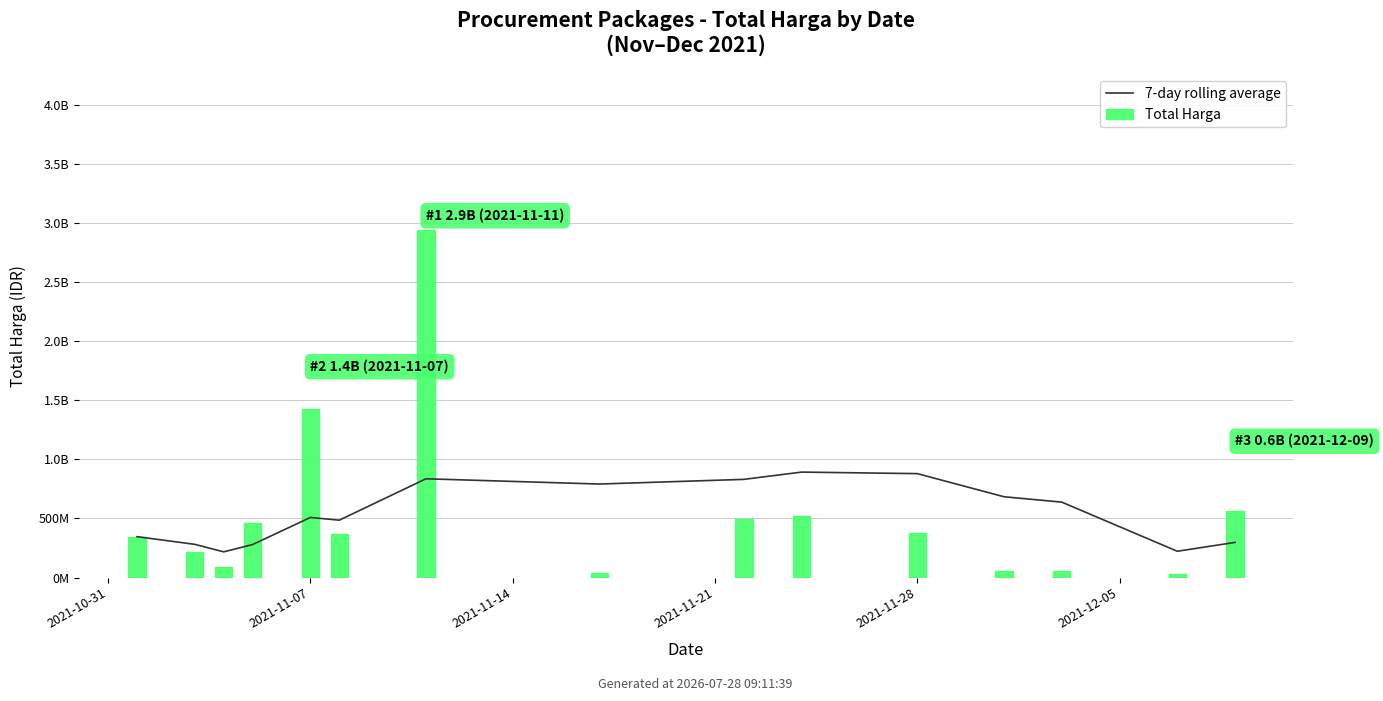

How many values in the Total Harga series exceed 370415000?

7